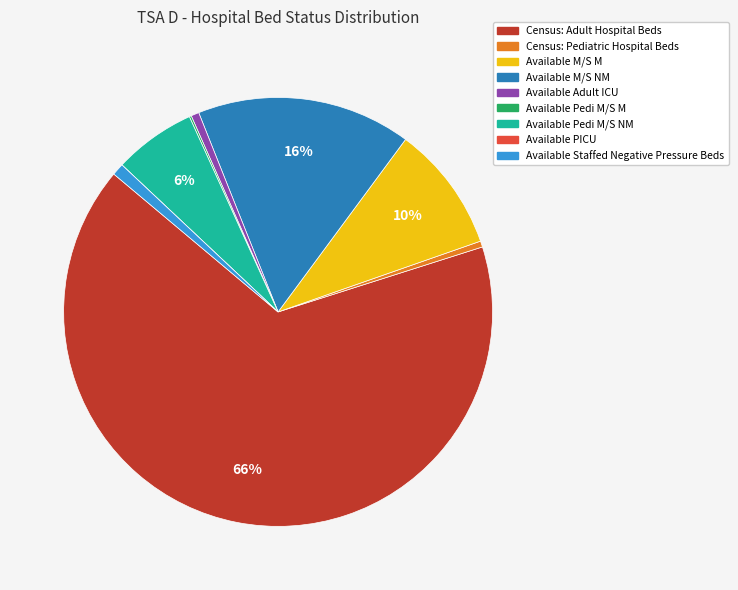

Which slice is the largest?

Census: Adult Hospital Beds